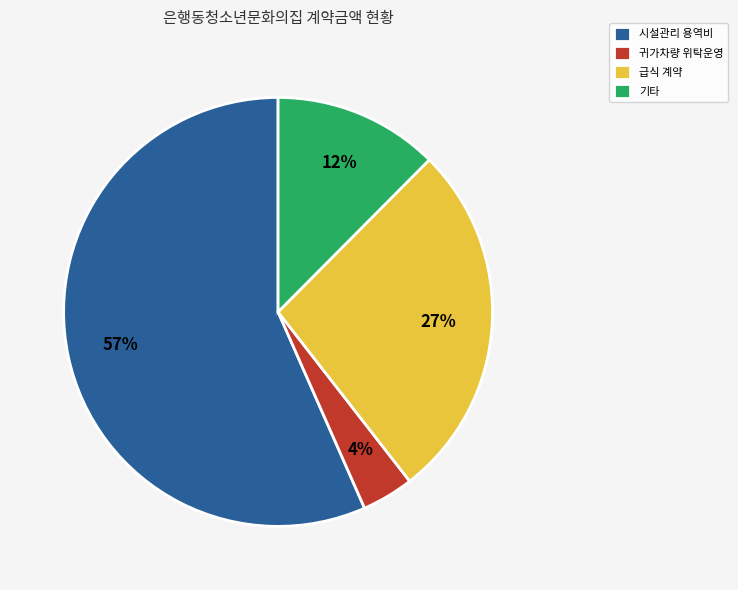

What percentage is the 기타 slice, to the nearest percent?

12%